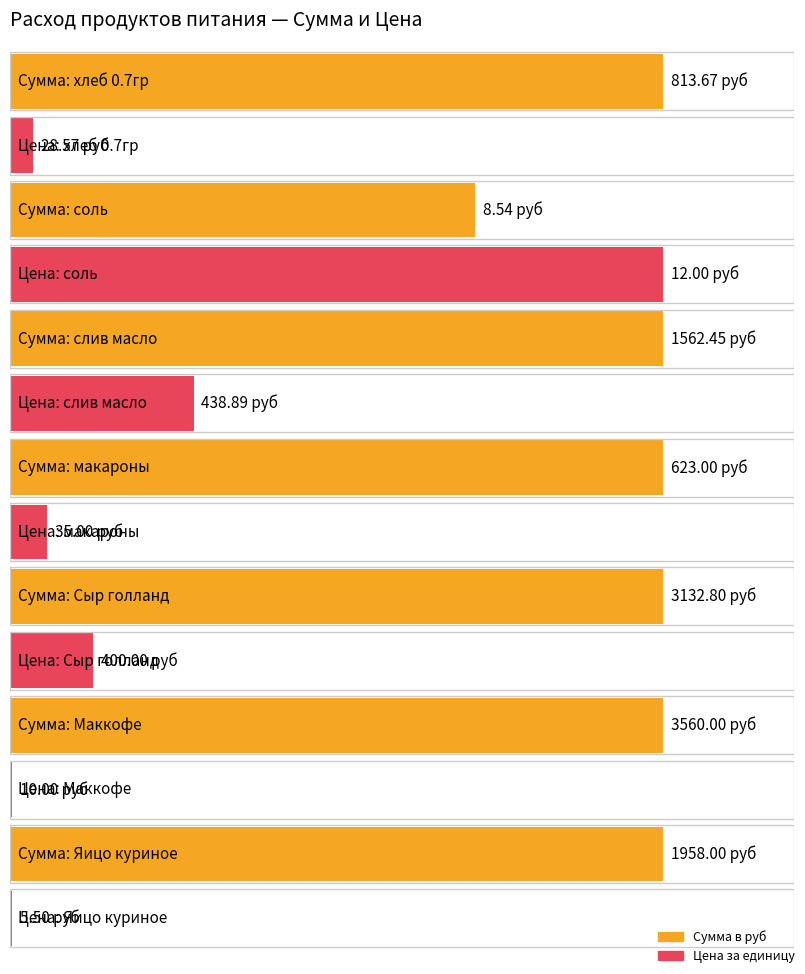

The value of Цена at Сыр голланд is 259.9. True or false?

False